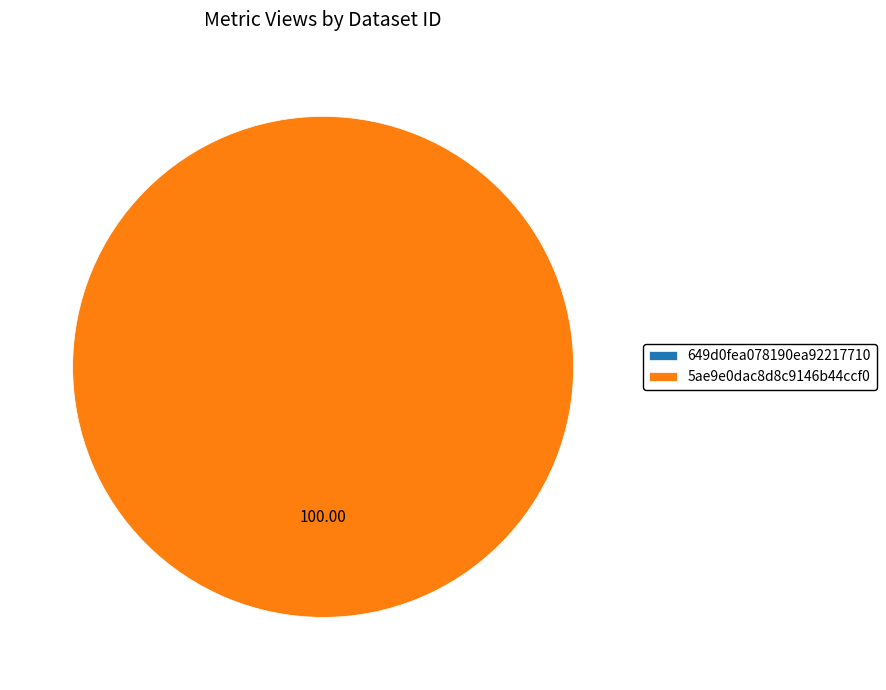

How many segments does this pie chart have?

2